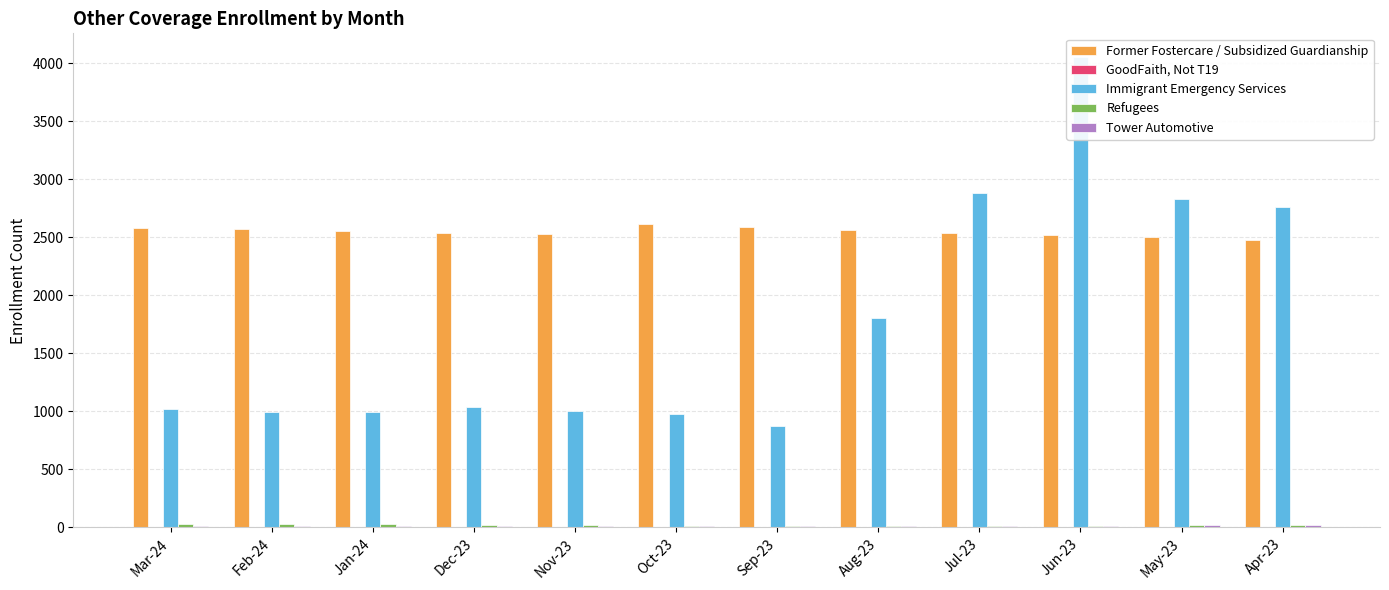

Is the value of GoodFaith, Not T19 at Jul-23 greater than the value of Tower Automotive at Mar-24?

No